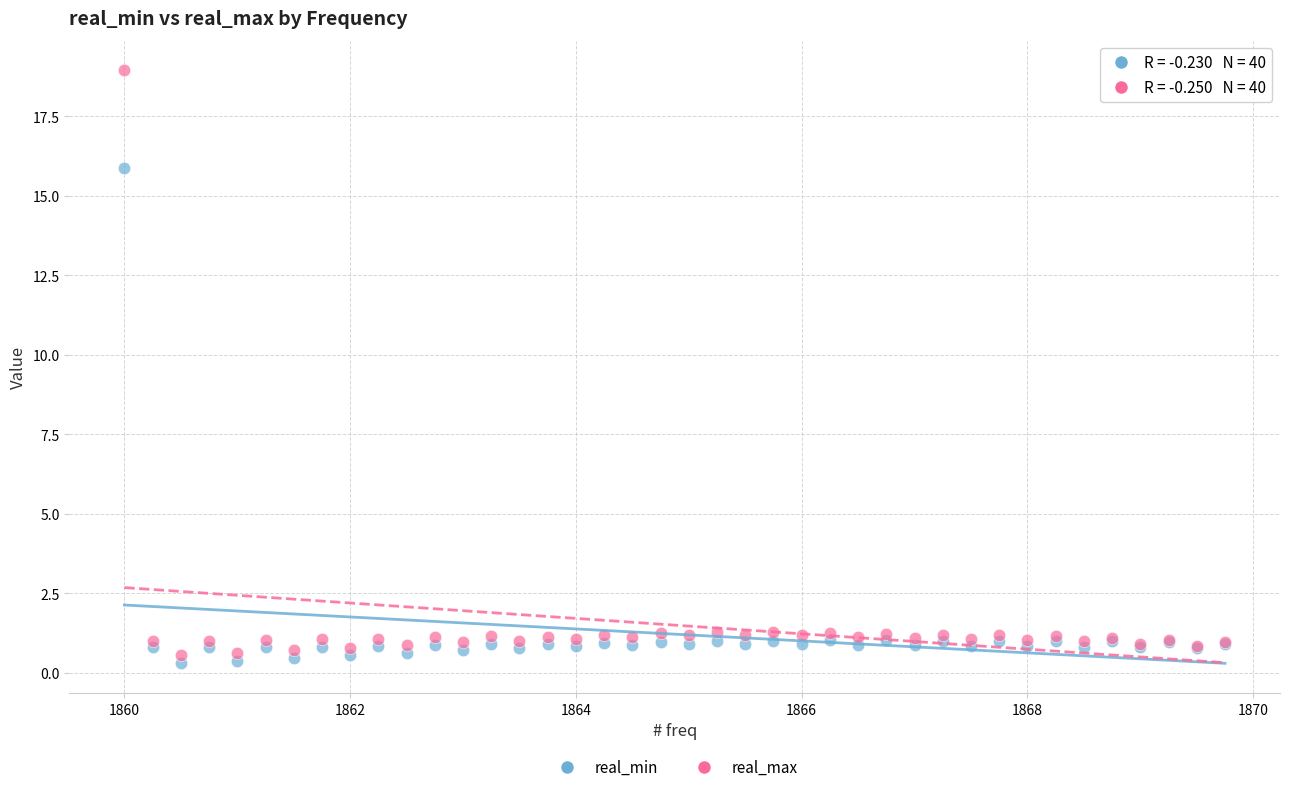

Which series has the widest spread of Y values?

real_max